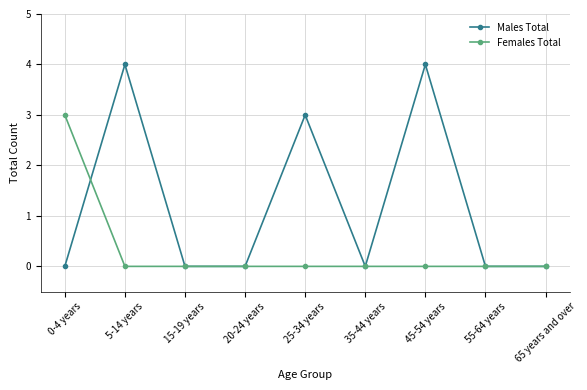

At how many categories does at least one series exceed 1?

4